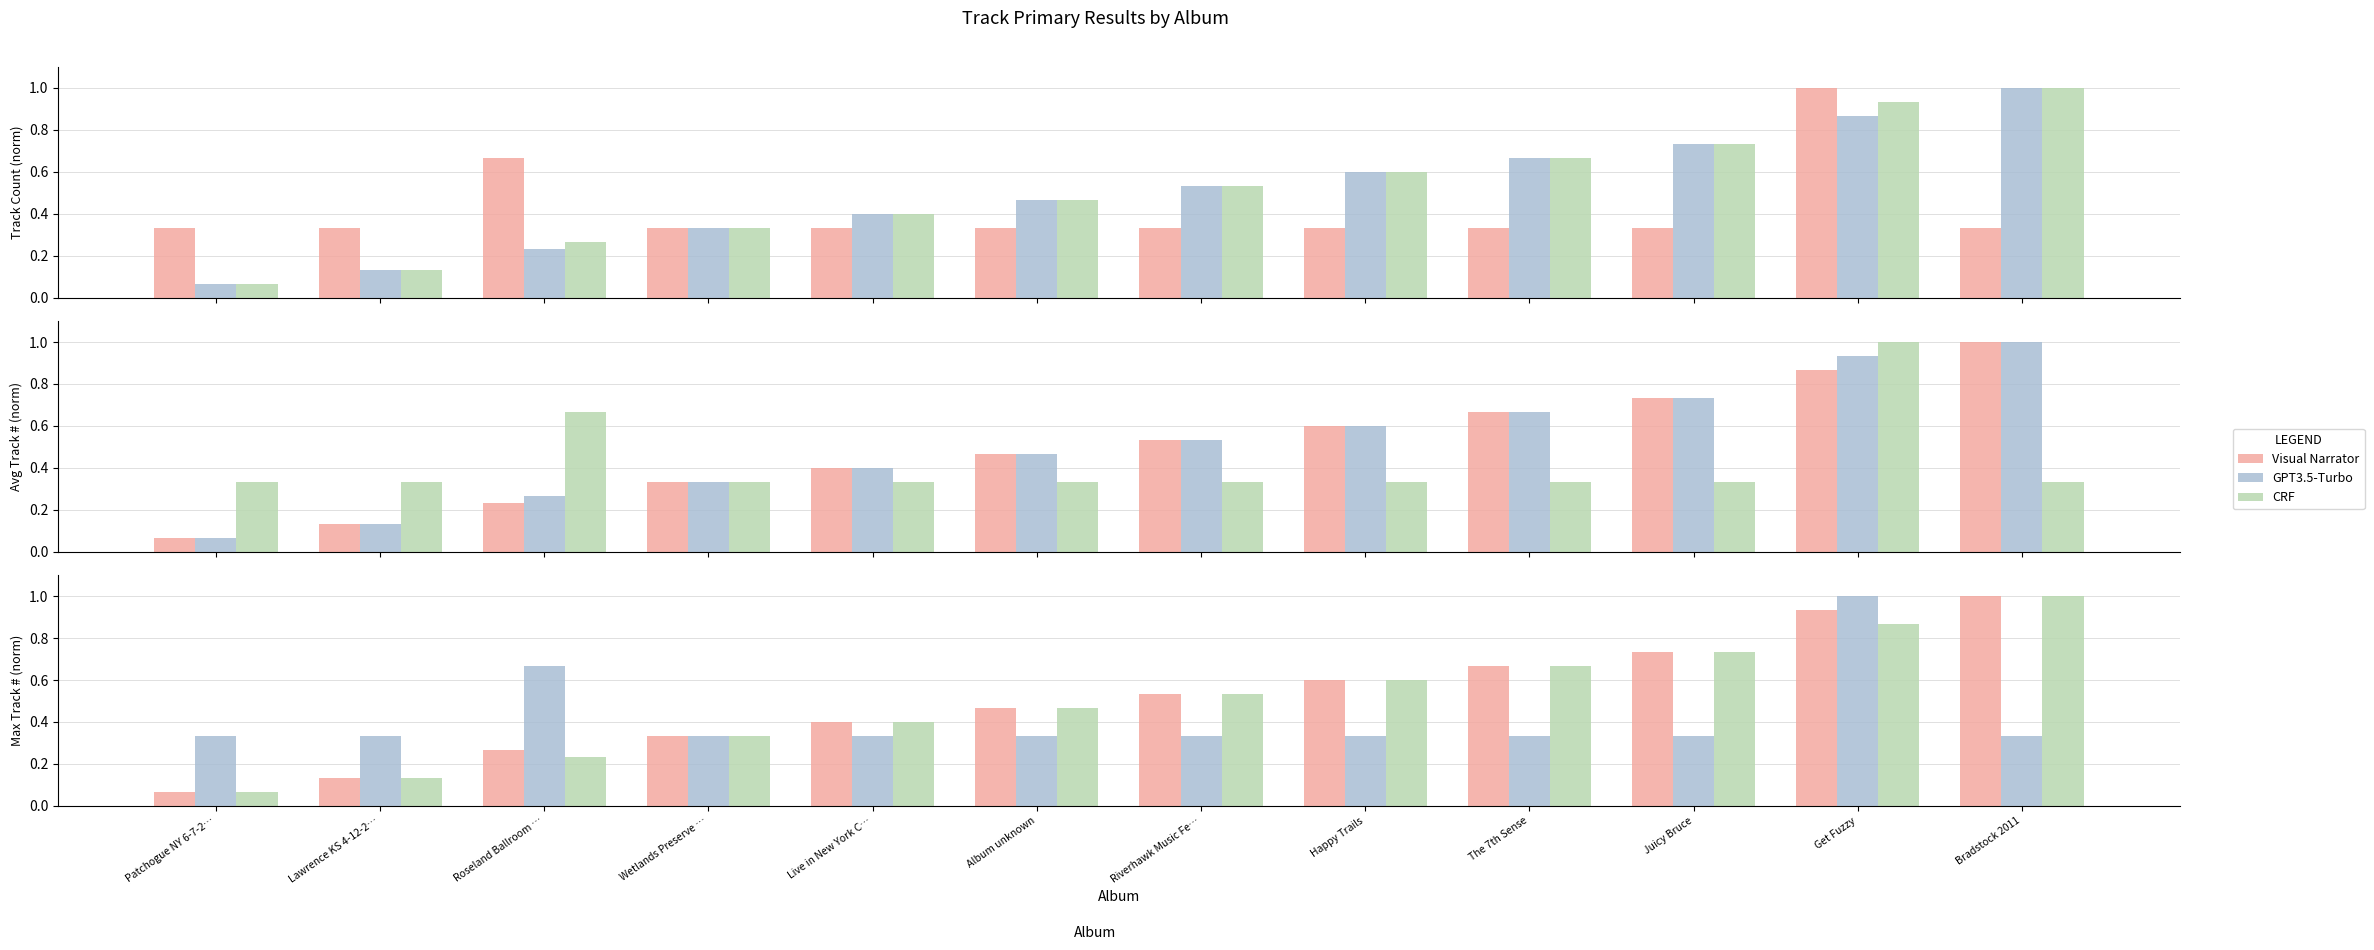

What is the difference between the highest and lowest values at Lawrence KS 4-12-2…?

0.2